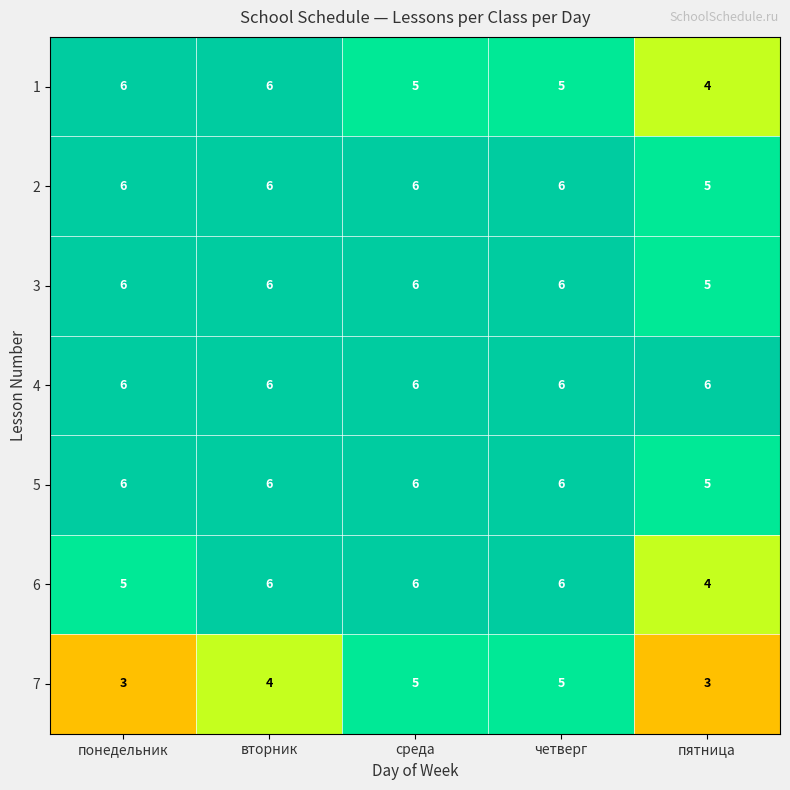

How many categories are shown in the chart?

5